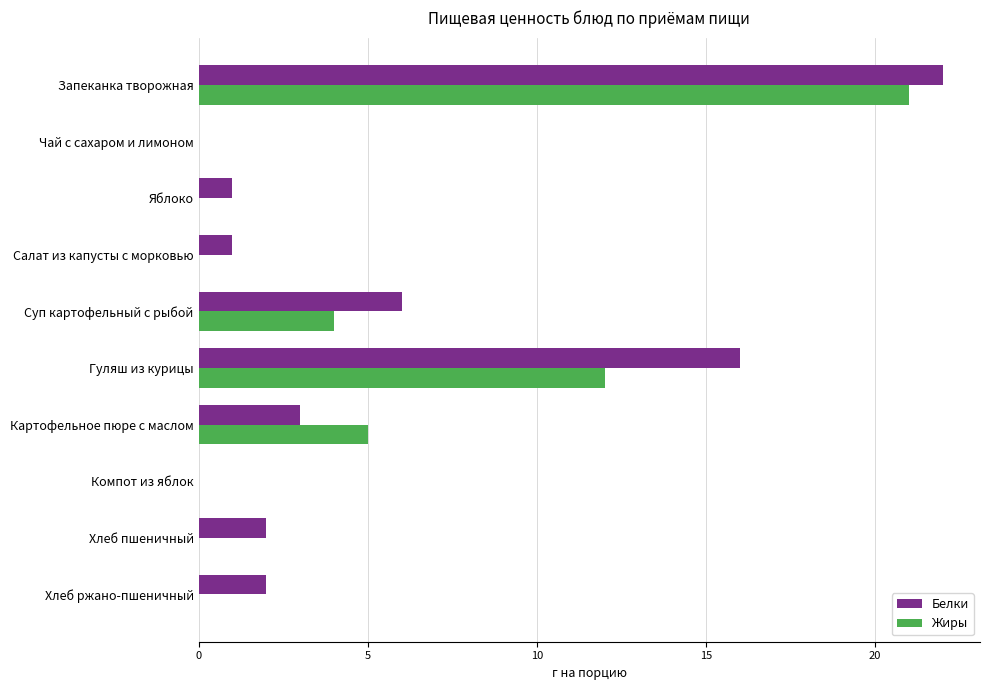

What are all the series names shown in the legend?

Белки, Жиры